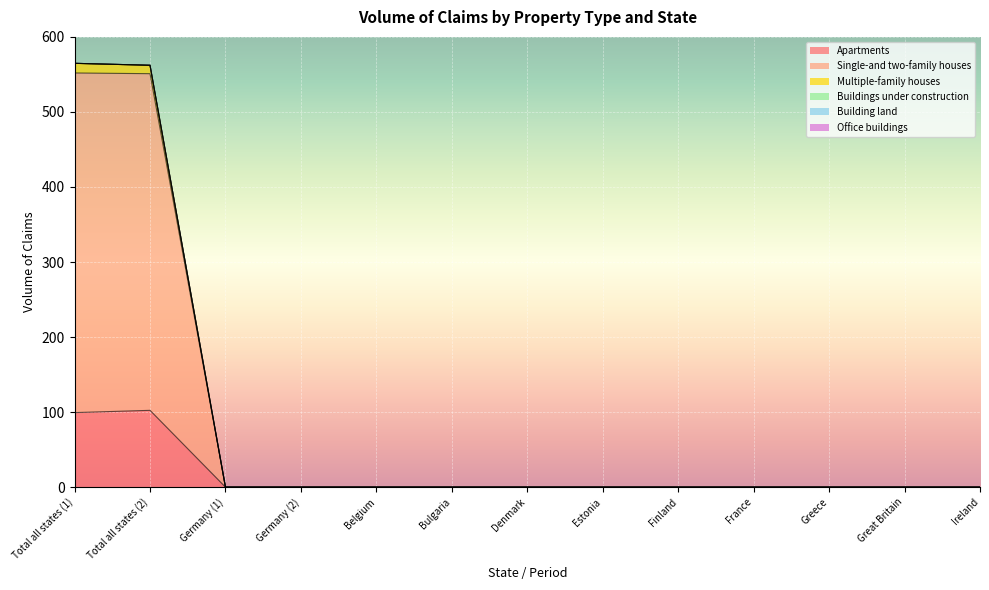

True or false: Single-and two-family houses and Multiple-family houses intersect in this chart.

False